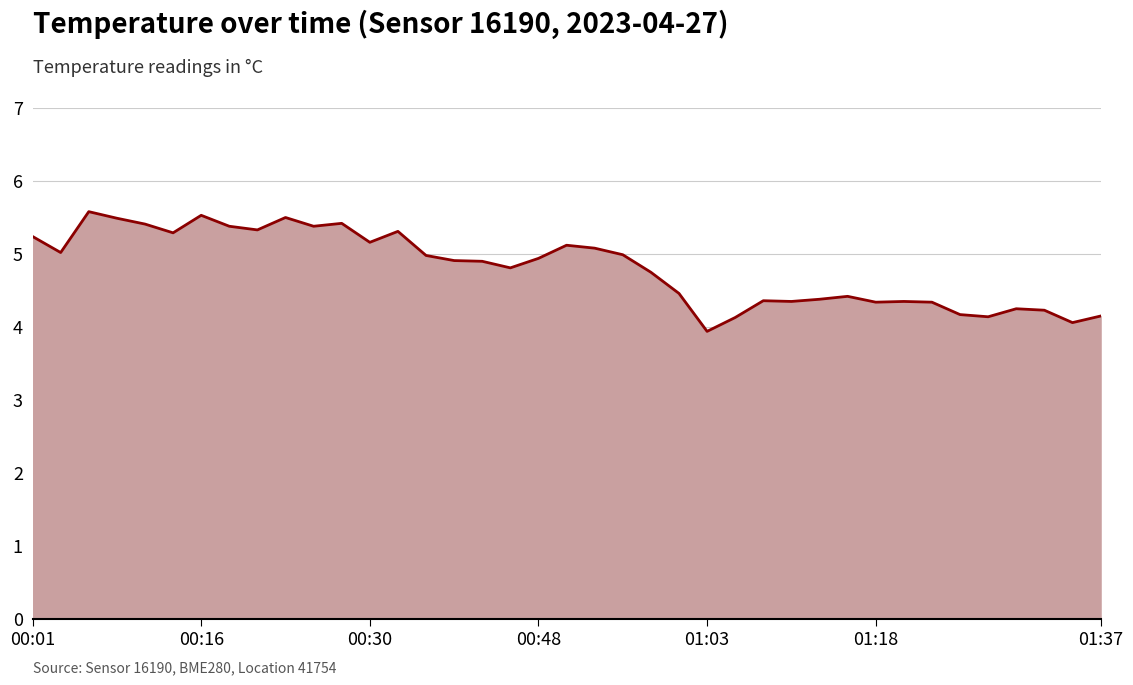

What is the minimum value shown in the chart?

3.9